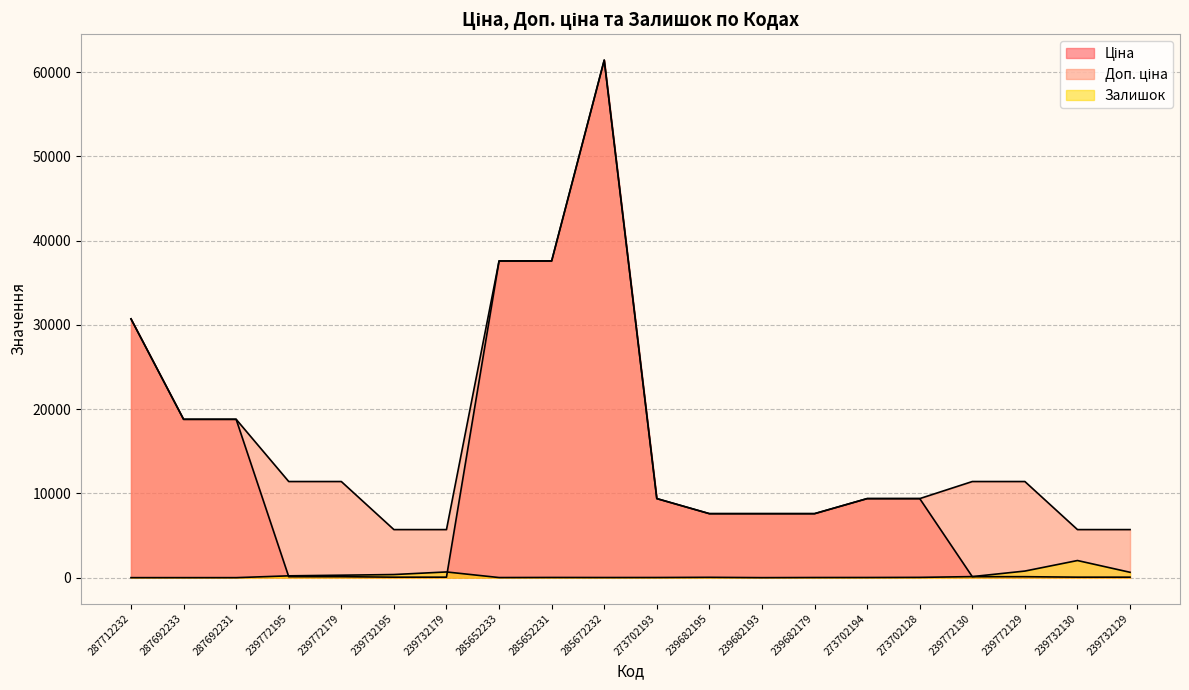

Rank the categories by Ціна value from lowest to highest.

239732195, 239732179, 239732130, 239732129, 239772195, 239772179, 239772130, 239772129, 239682195, 239682193, 239682179, 273702193, 273702194, 273702128, 287692233, 287692231, 287712232, 285652233, 285652231, 285672232